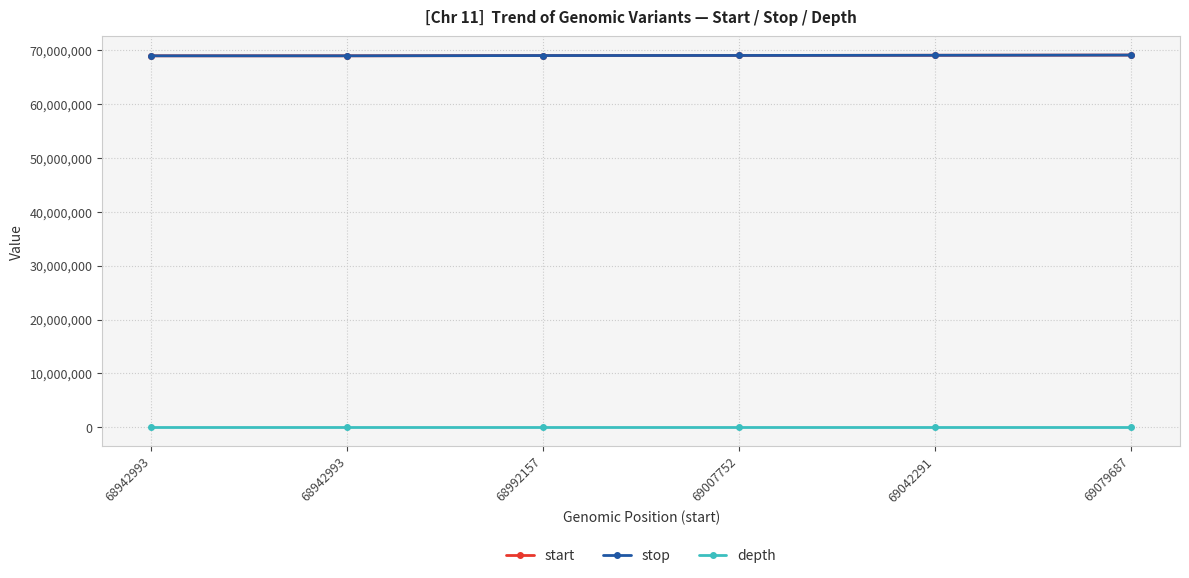

The start series shows 68942993 at 68942993. True or false?

True